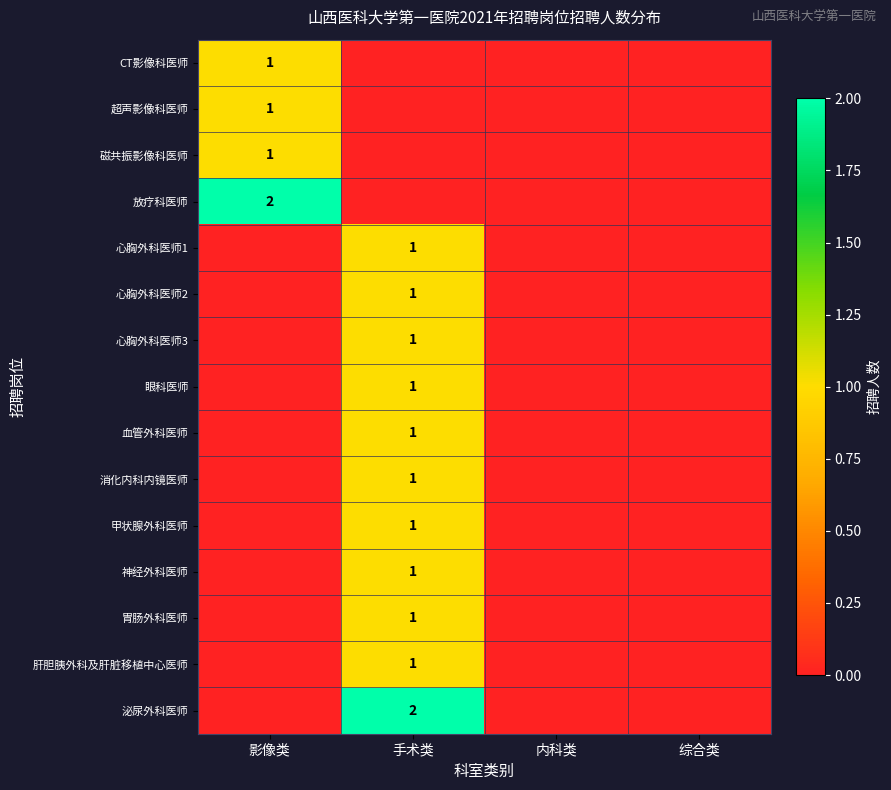

The value of 心胸外科医师2 at 手术类 is 0. True or false?

False